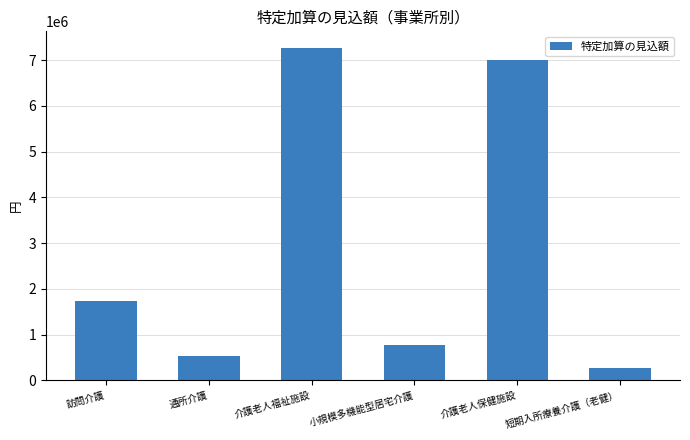

What is the sum of the values at 訪問介護 and 短期入所療養介護（老健）?

1992816